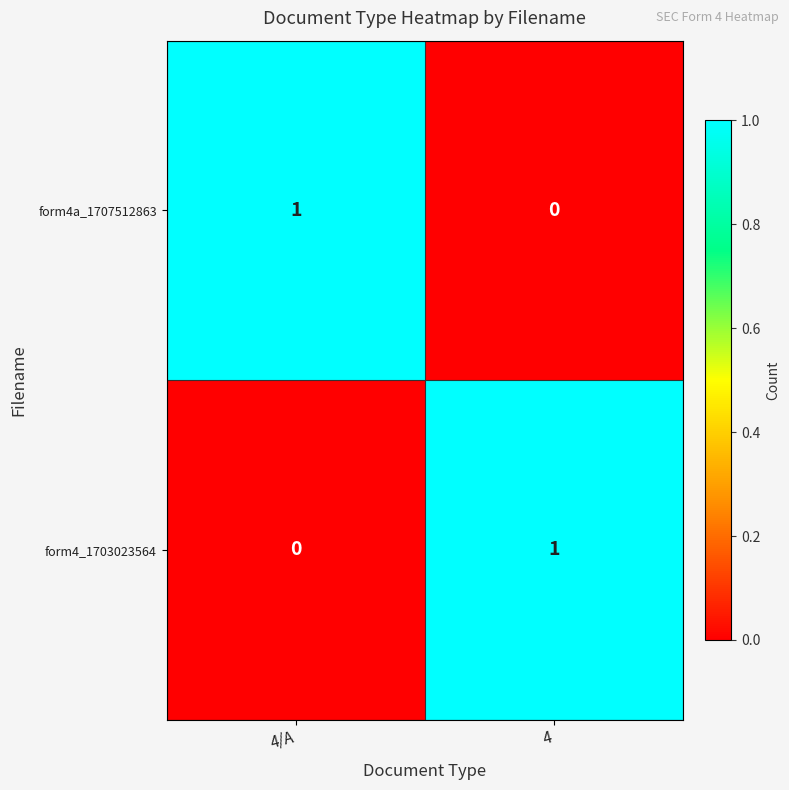

Is it true that form4_1703023564 equals 0 at 4/A?

True